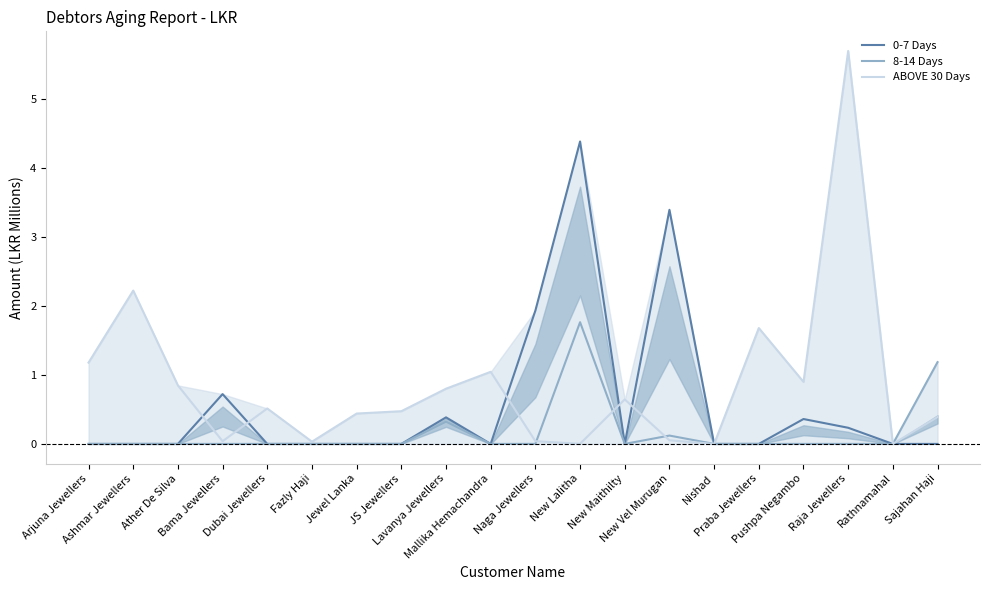

Reading left to right, transcribe all the data shown in this chart.

0-7 Days: Arjuna Jewellers=0.0	Ashmar Jewellers=0.0	Ather De Silva=0.0	Bama Jewellers=0.7	Dubai Jewellers=0.0	Fazly Haji=0.0	Jewel Lanka=0.0	JS Jewellers=0.0	Lavanya Jewellers=0.4	Mallika Hemachandra=0.0	Naga Jewellers=1.9	New Lalitha=4.4	New Maithilty=0.0	New Vel Murugan=3.4	Nishad=0.0	Praba Jewellers=0.0	Pushpa Negambo=0.4	Raja Jewellers=0.2	Rathnamahal=0.0	Sajahan Haji=0.0
8-14 Days: Arjuna Jewellers=0.0	Ashmar Jewellers=0.0	Ather De Silva=0.0	Bama Jewellers=0.0	Dubai Jewellers=0.0	Fazly Haji=0.0	Jewel Lanka=0.0	JS Jewellers=0.0	Lavanya Jewellers=0.3	Mallika Hemachandra=0.0	Naga Jewellers=0.0	New Lalitha=1.8	New Maithilty=0.0	New Vel Murugan=0.1	Nishad=0.0	Praba Jewellers=0.0	Pushpa Negambo=0.0	Raja Jewellers=0.0	Rathnamahal=0.0	Sajahan Haji=1.2
ABOVE 30 Days: Arjuna Jewellers=1.2	Ashmar Jewellers=2.2	Ather De Silva=0.8	Bama Jewellers=0.0	Dubai Jewellers=0.5	Fazly Haji=0.0	Jewel Lanka=0.4	JS Jewellers=0.5	Lavanya Jewellers=0.8	Mallika Hemachandra=1.0	Naga Jewellers=0.0	New Lalitha=0.0	New Maithilty=0.6	New Vel Murugan=0.1	Nishad=0.0	Praba Jewellers=1.7	Pushpa Negambo=0.9	Raja Jewellers=5.7	Rathnamahal=0.0	Sajahan Haji=0.4